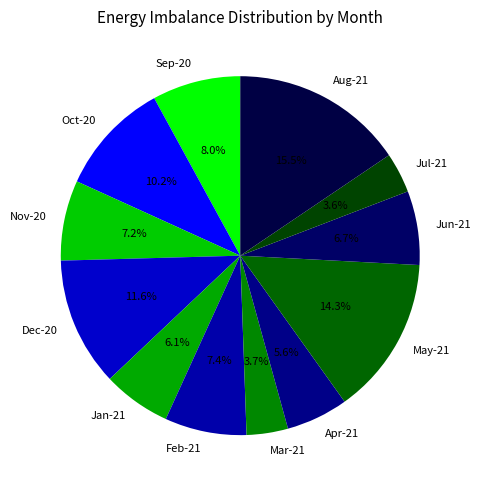

Which category has the biggest portion of the pie?

Aug-21